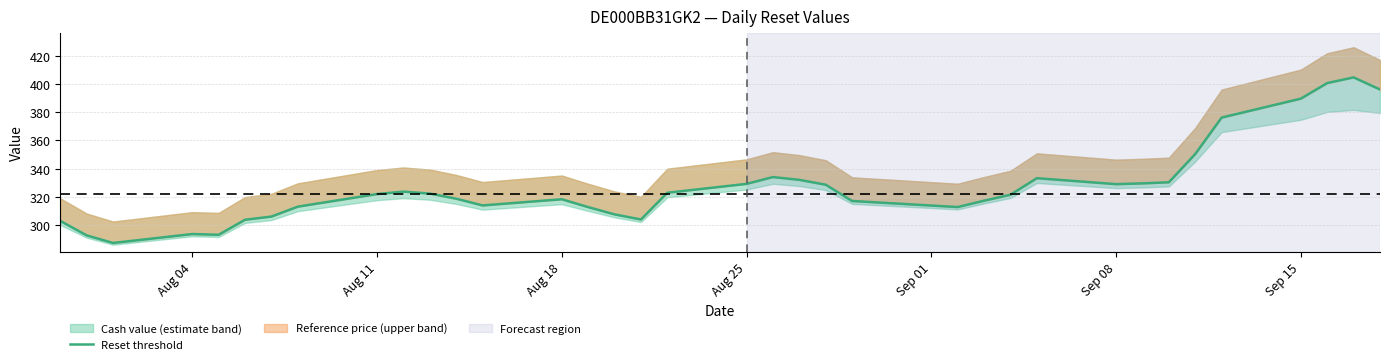

What is the sum of all values?

11793.7